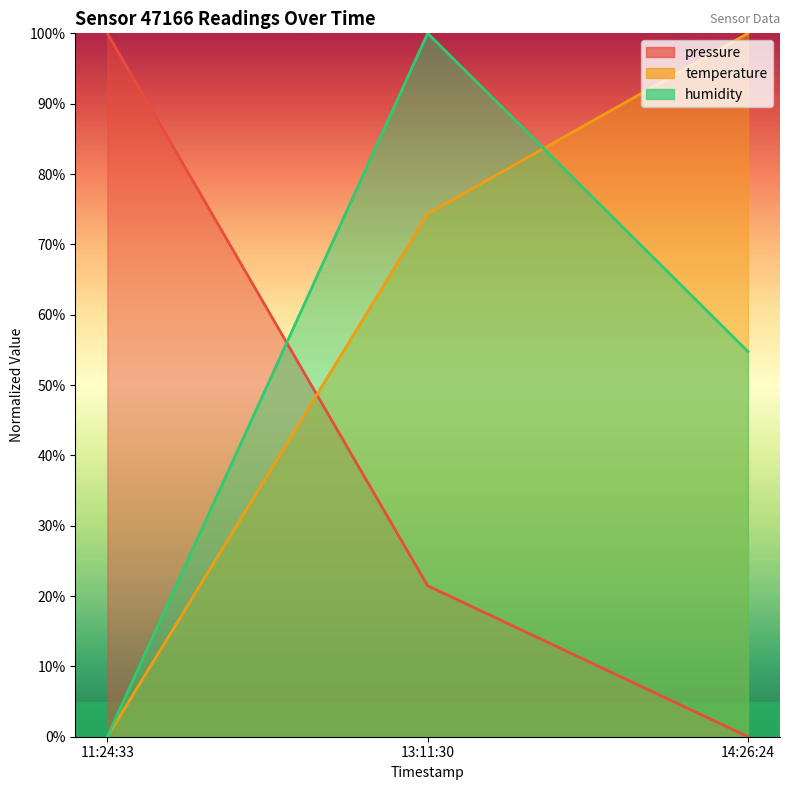

Reading left to right, transcribe all the data shown in this chart.

pressure: 100.0	21.5	0.0
temperature: 0.0	74.3	100.0
humidity: 0.0	100.0	54.8